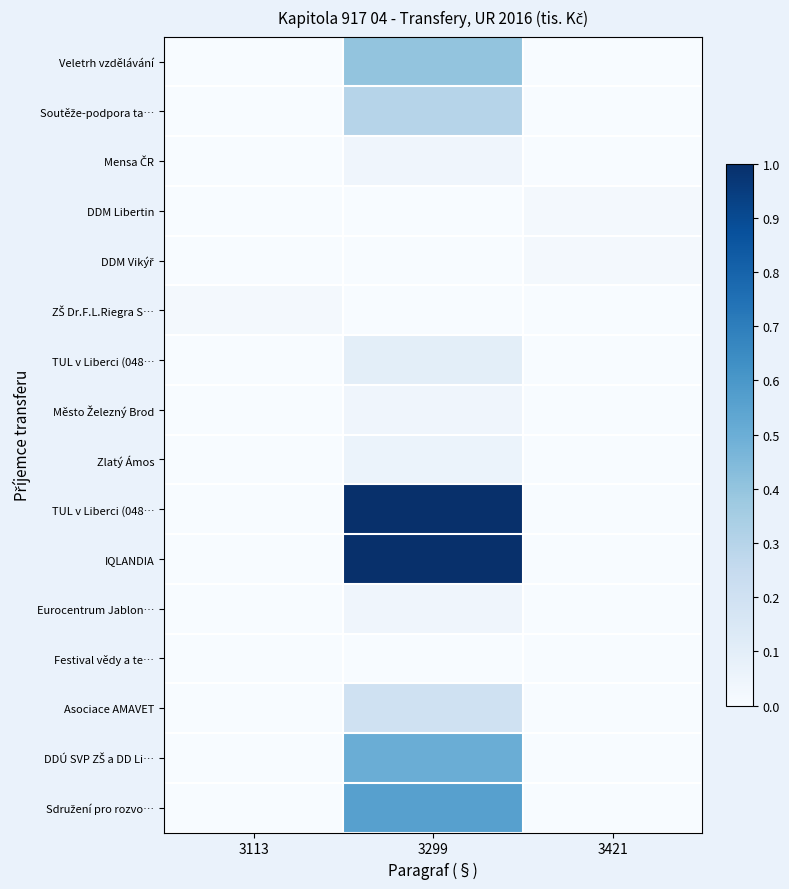

How many data points does each series have?

3